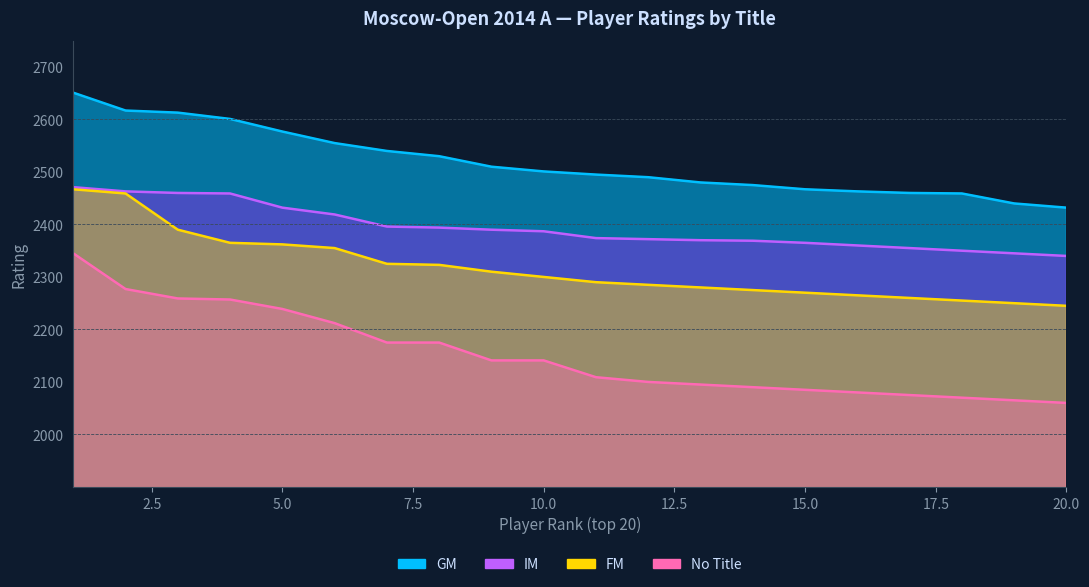

True or false: IM has a value of 2471 at 1.

True